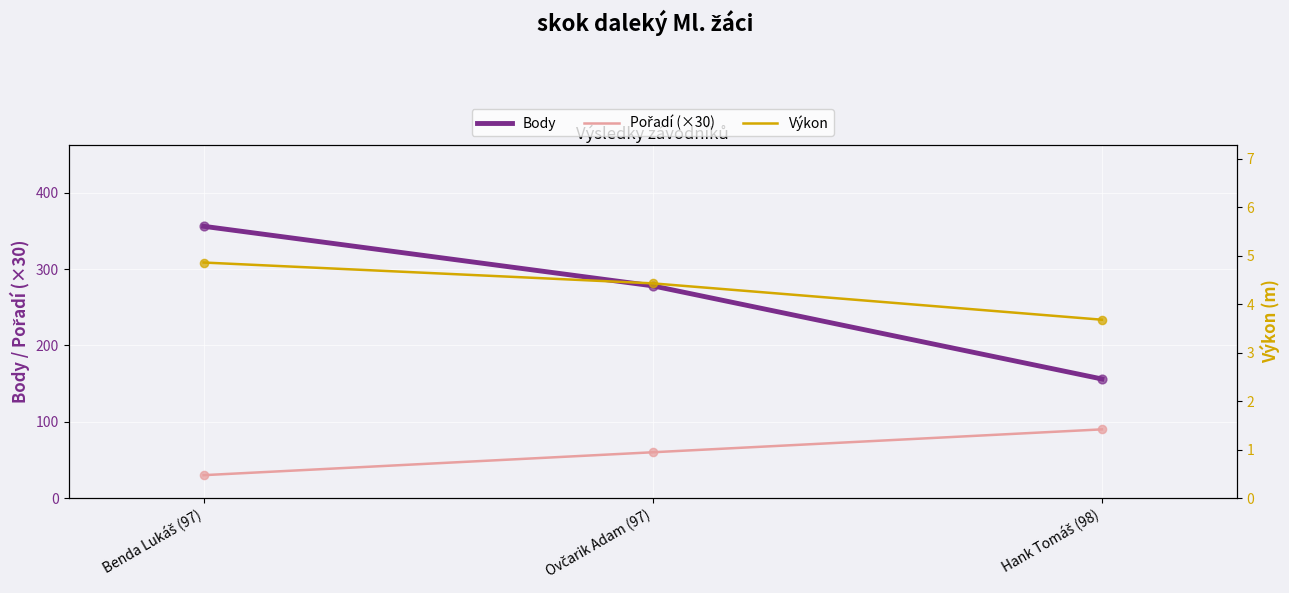

What is the total value across all series at Ovčarik Adam (97)?

342.4